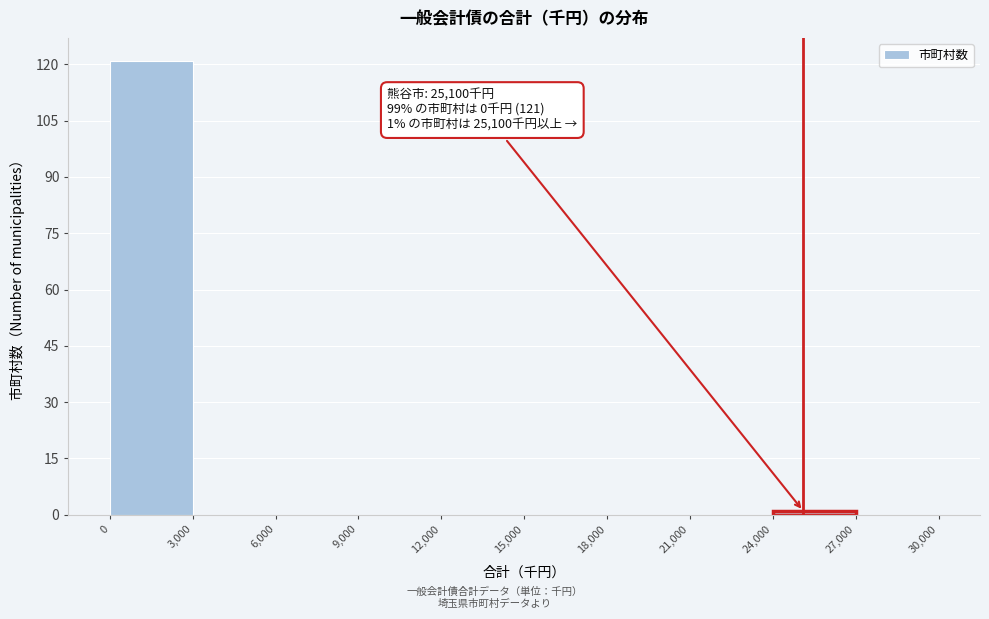

Which range on the x-axis has the tallest bar?

0 to 3,000